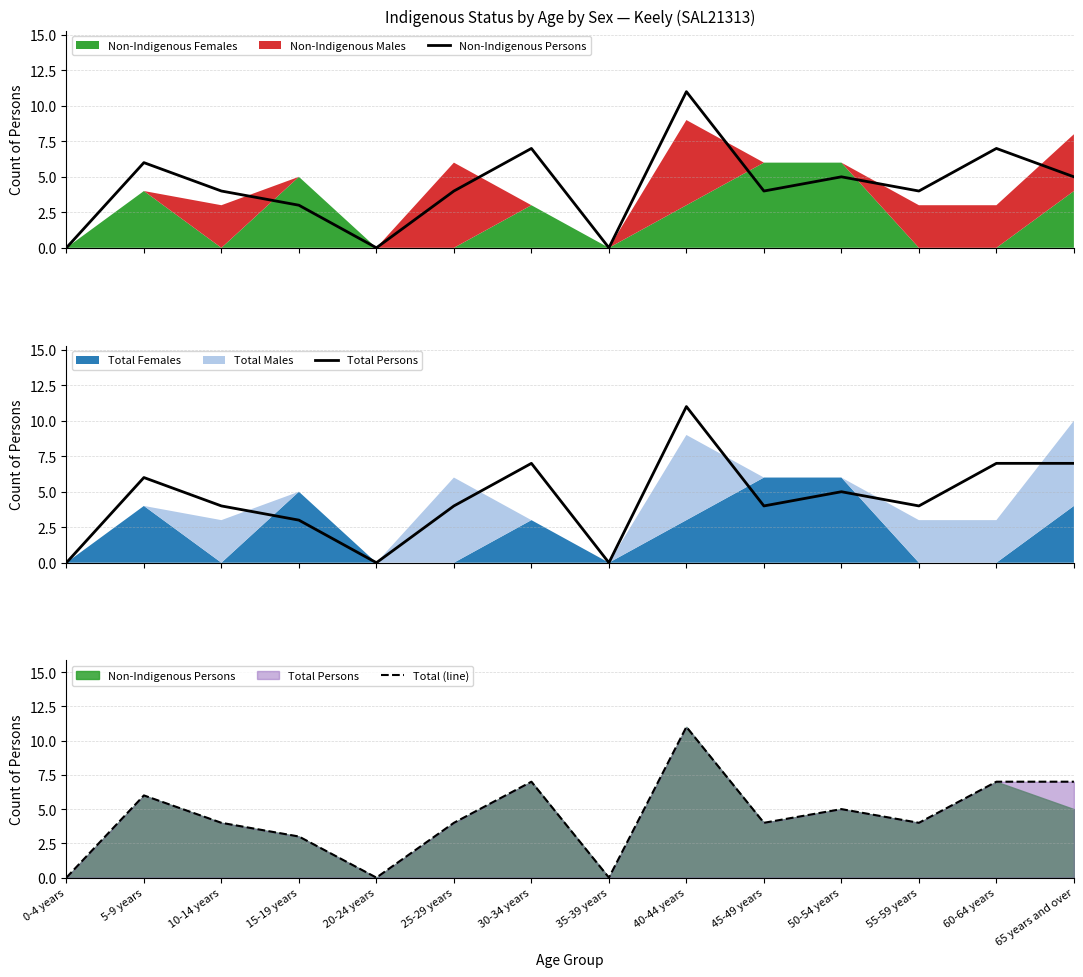

True or false: Non-Indigenous Persons has more than 1 interior local peaks.

True